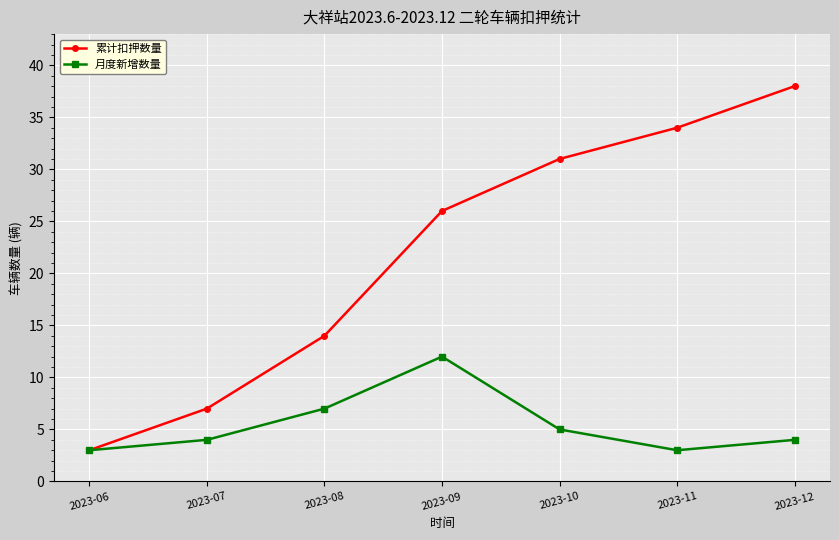

At which category does 月度新增数量 reach its first local peak?

2023-09